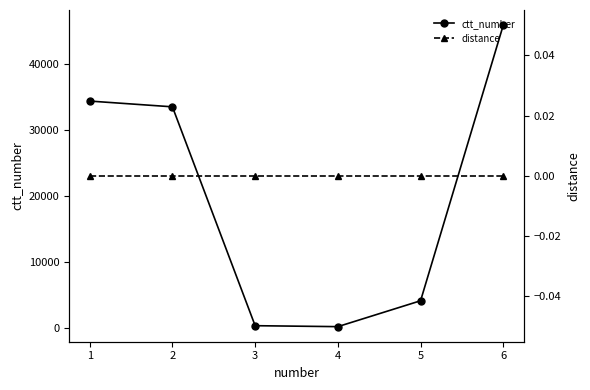

True or false: ctt_number and distance intersect in this chart.

False